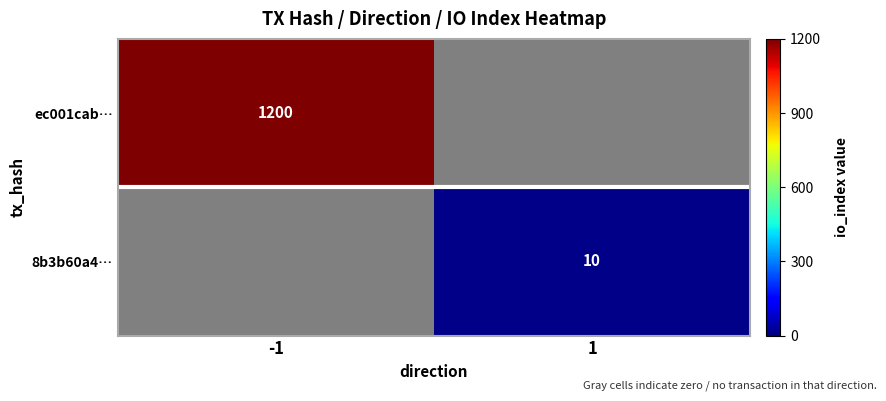

Which has a higher value, 1 or -1?

-1